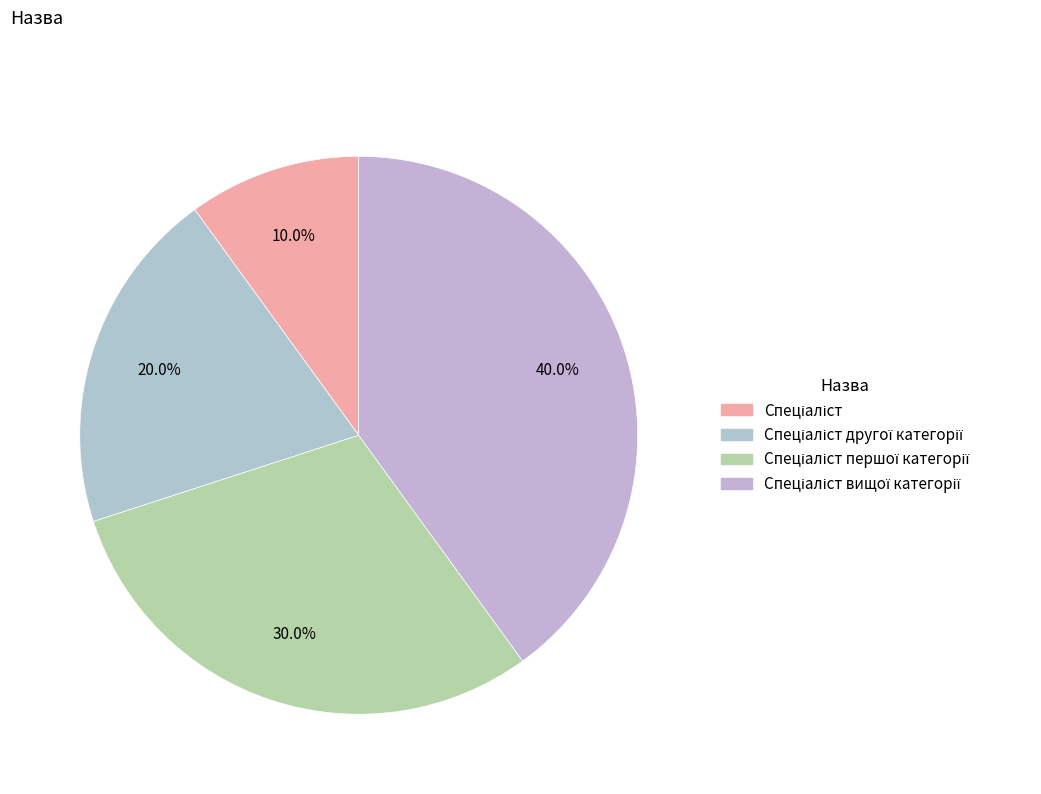

How many segments does this pie chart have?

4